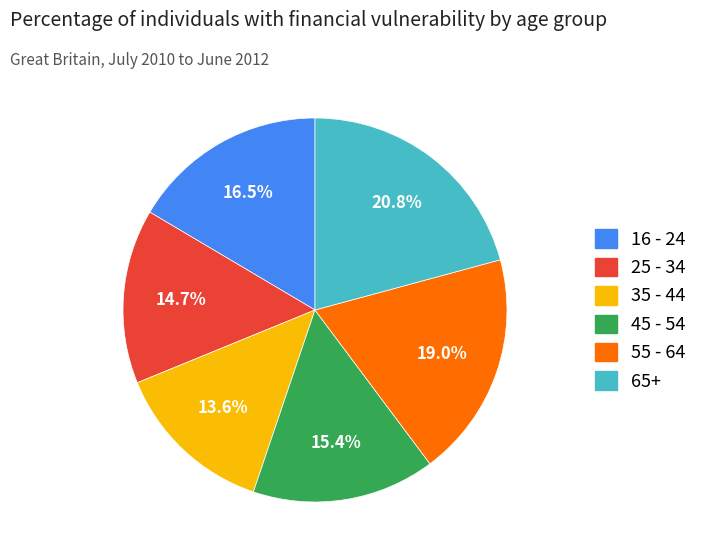

Does 16 - 24 represent more than half of the total?

No